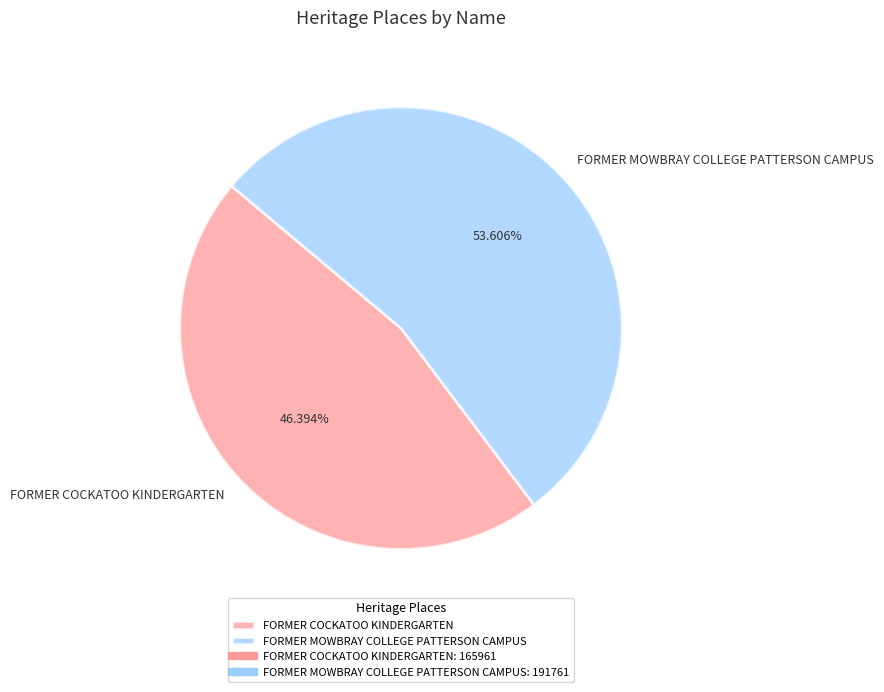

Does any single category account for the majority?

Yes